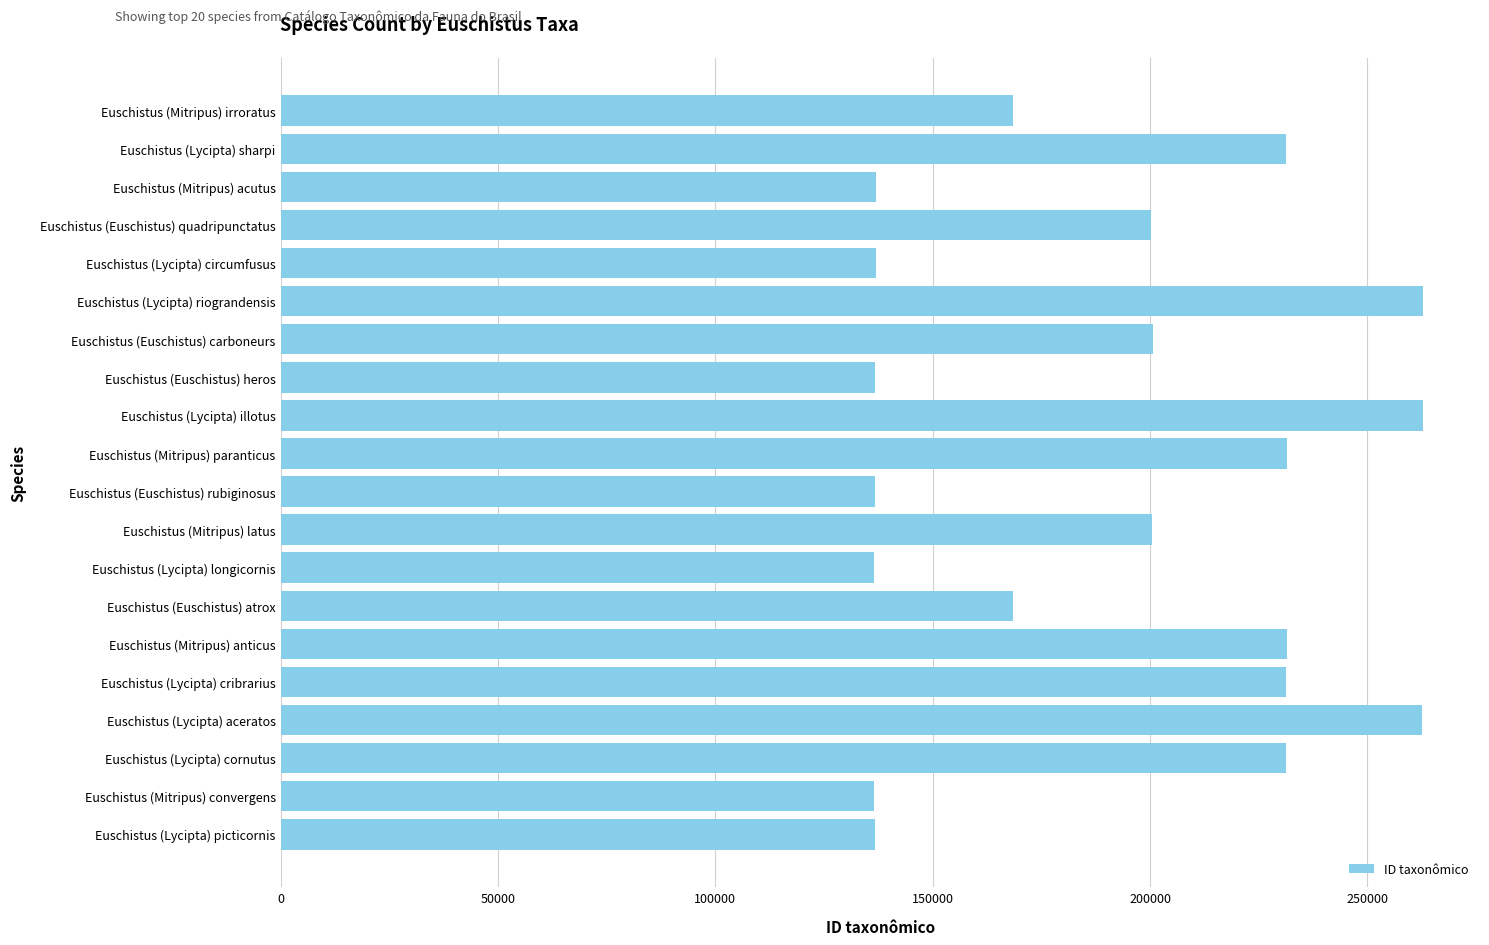

What is the change in value from Euschistus (Mitripus) irroratus to Euschistus (Mitripus) acutus?

-31452